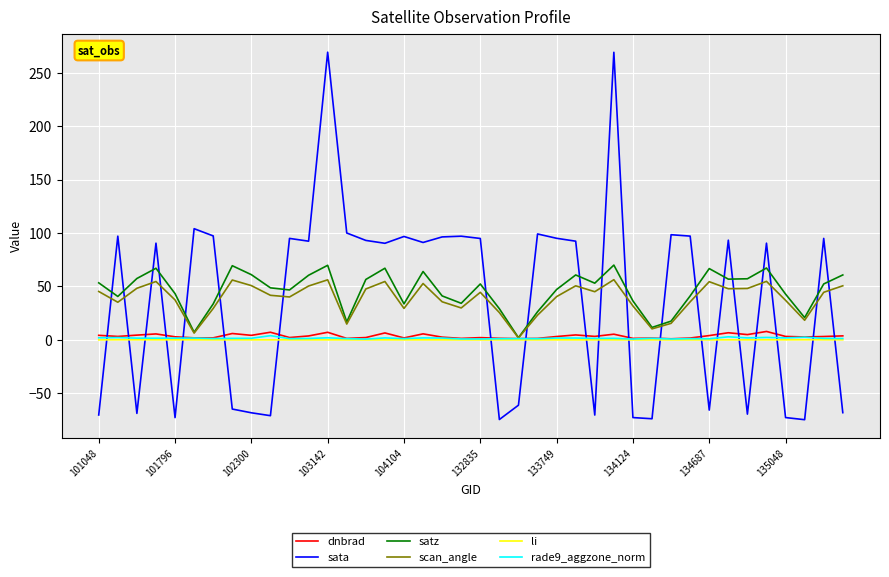

What is the average value of the rade9_aggzone_norm series?

1.6